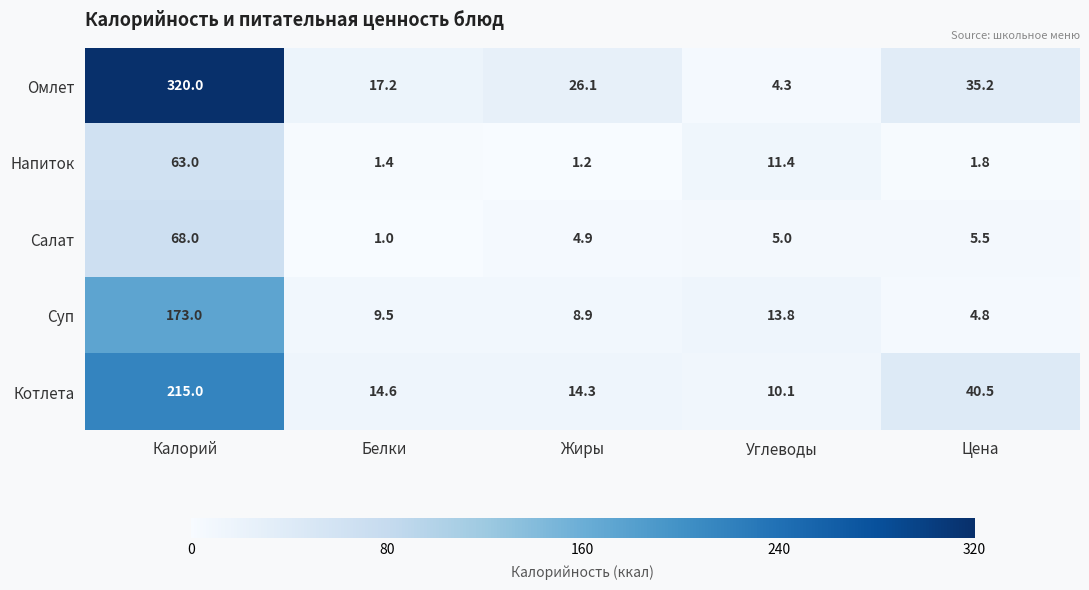

Between Белки and Углеводы, which series saw the biggest shift?

Омлет